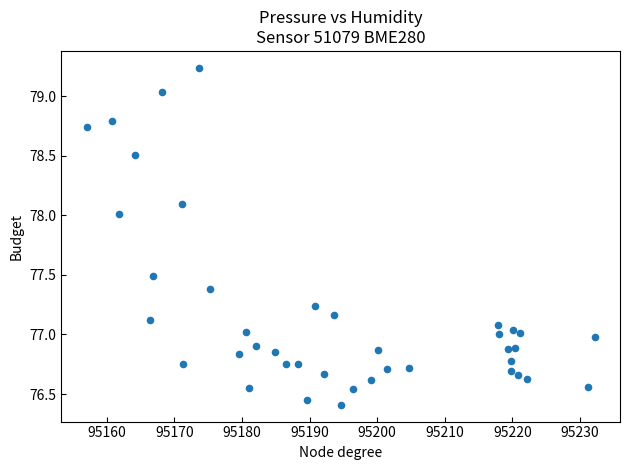

What is the range of Y values (max minus min)?

2.8